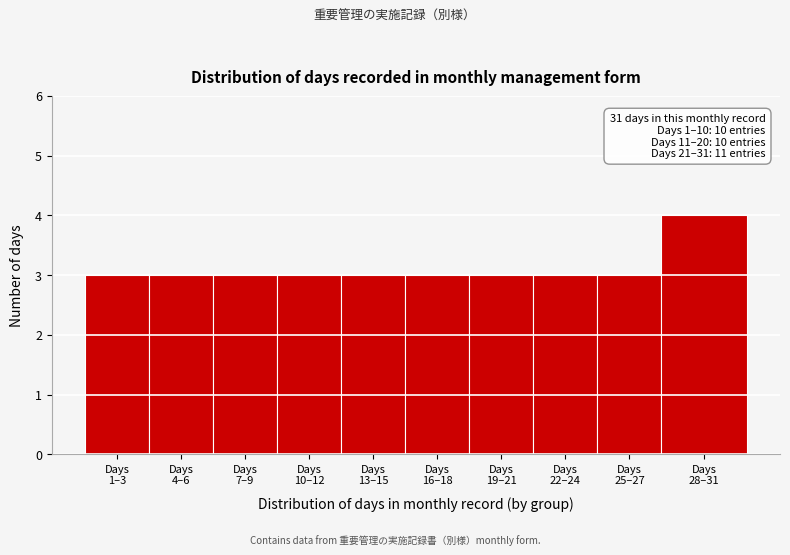

Reading left to right, extract all data points from this chart.

3	3	3	3	3	3	3	3	3	4